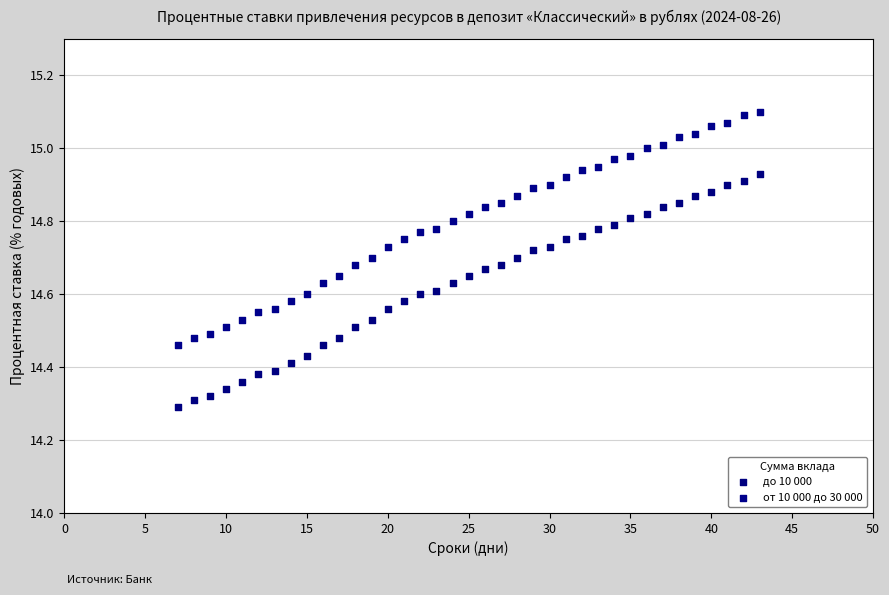

Which series contains the highest Y value?

от 10 000 до 30 000